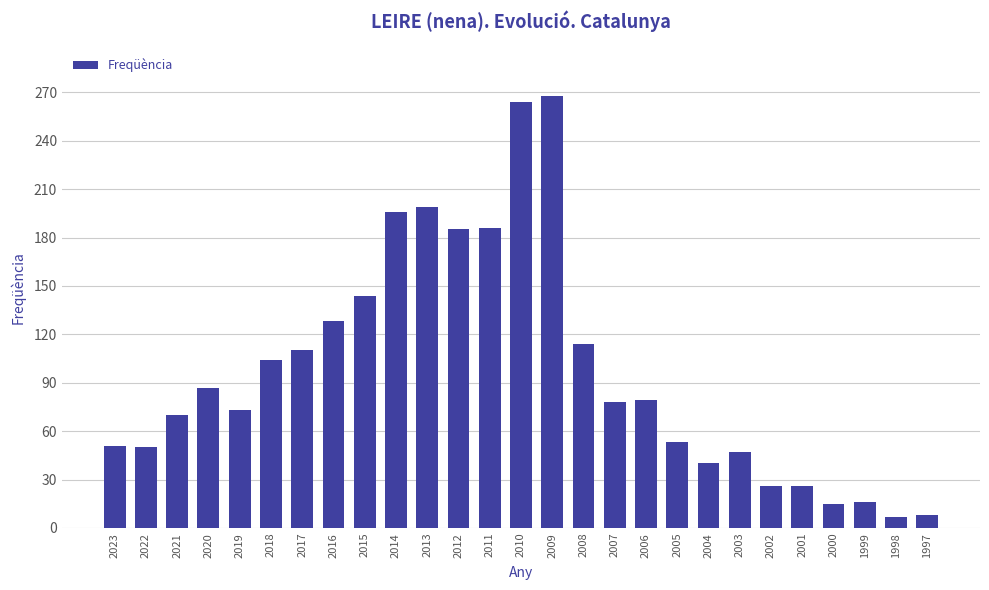

True or false: the data shows 128 at 2016.

True